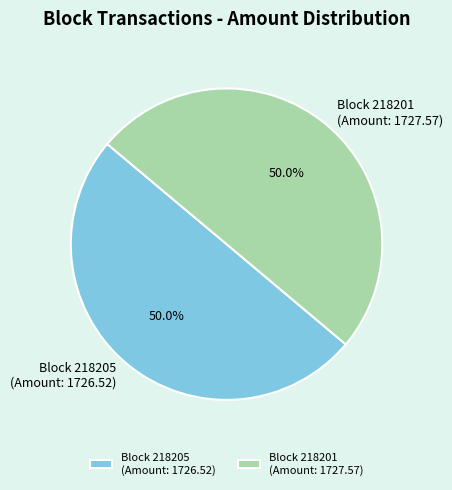

How many slices are in this pie chart?

2